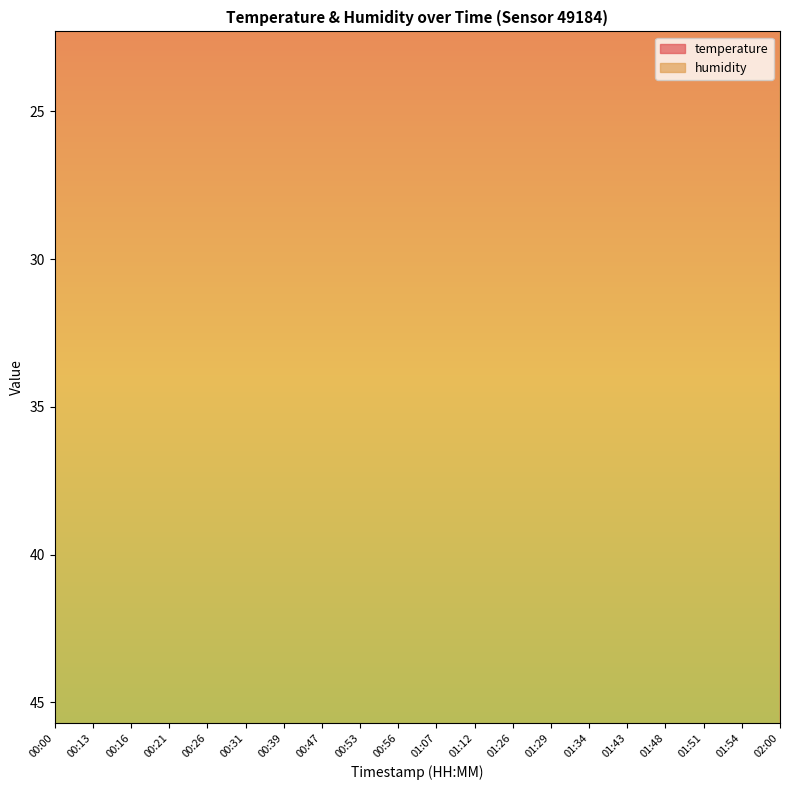

Rank the categories by value from lowest to highest.

01:43, 01:48, 02:00, 01:51, 01:54, 01:29, 01:34, 01:26, 01:12, 01:07, 00:56, 00:47, 00:53, 00:26, 00:31, 00:39, 00:00, 00:13, 00:16, 00:21